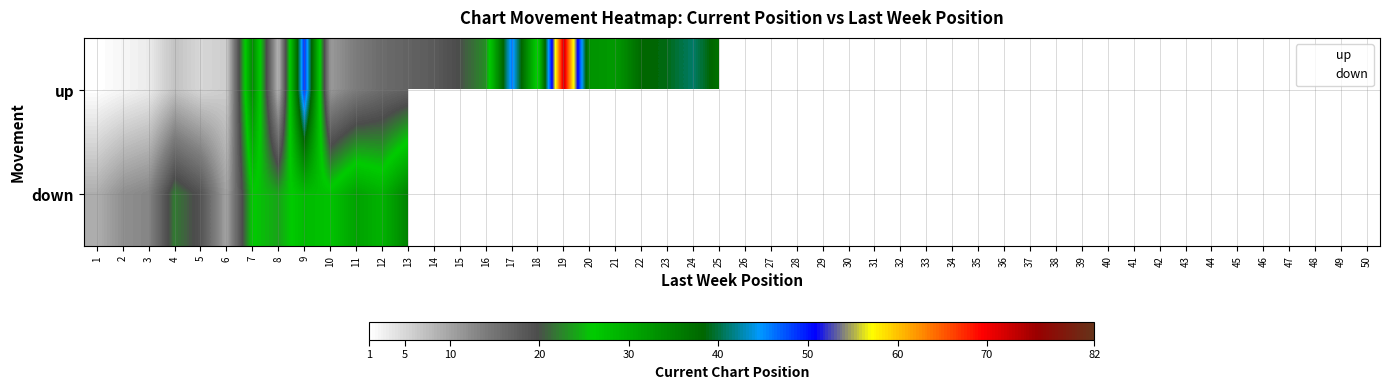

Reading left to right, what are all the values shown in this chart?

up: 1=1	2=2	3=3	4=7	5=5	6=6	7=34	8=8	9=49	10=11	11=14	12=16	13=17	14=18	15=20	16=23	17=46	18=25	19=72	20=33	21=32	22=38	23=39	24=41	25=37
down: 1=9	2=12	3=13	4=22	5=19	6=10	7=26	8=24	9=28	10=27	11=31	12=29	13=35	14=0	15=0	16=0	17=0	18=0	19=0	20=0	21=0	22=0	23=0	24=0	25=0